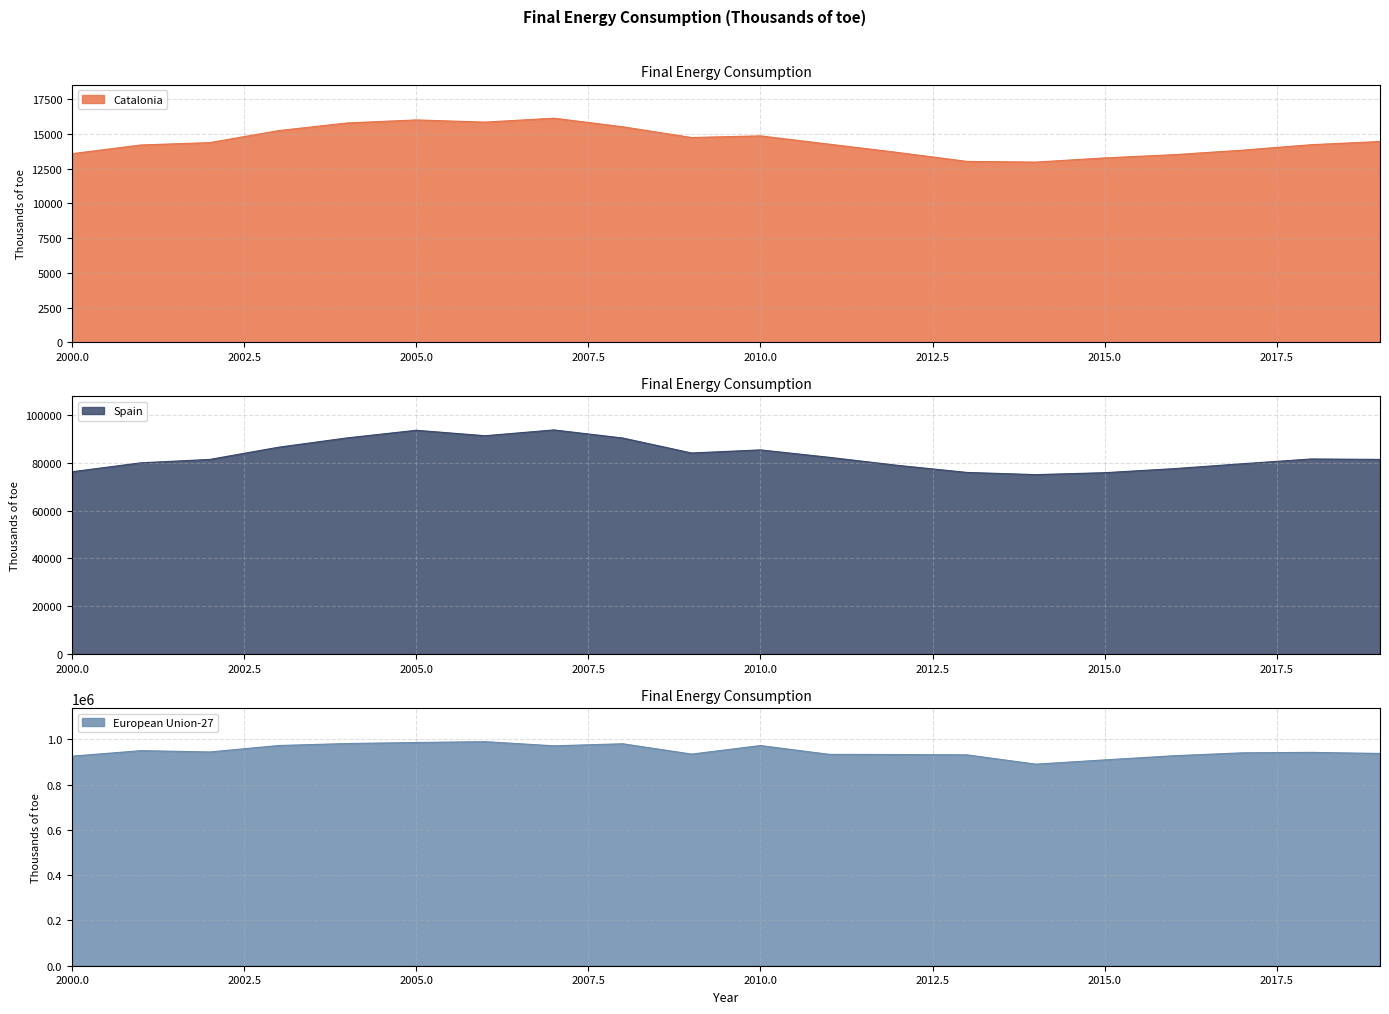

Which series changed the most between 2009 and 2012?

Spain